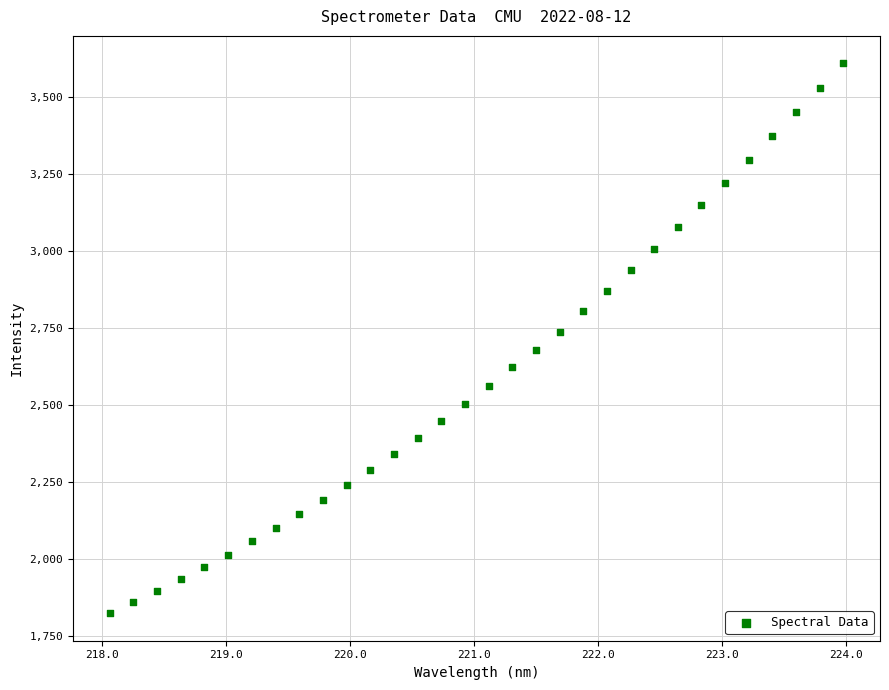

What is the range of X values (max minus min)?

5.9